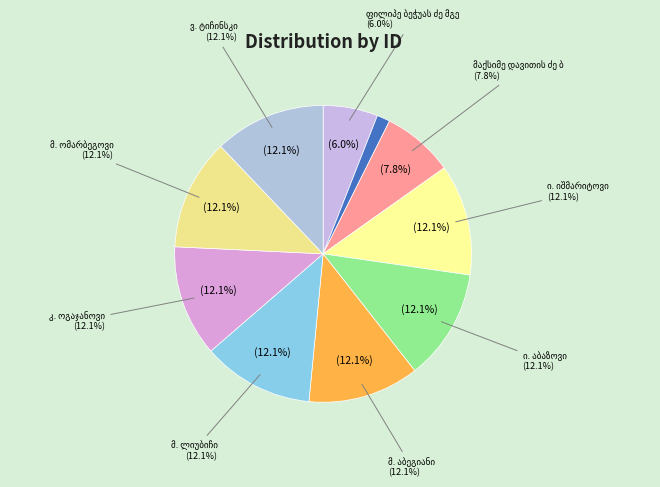

To the nearest percent, what is the combined percentage of ი. იშმარიტოვი and გიორგი დავითის ძე მათეშვილი?

14%